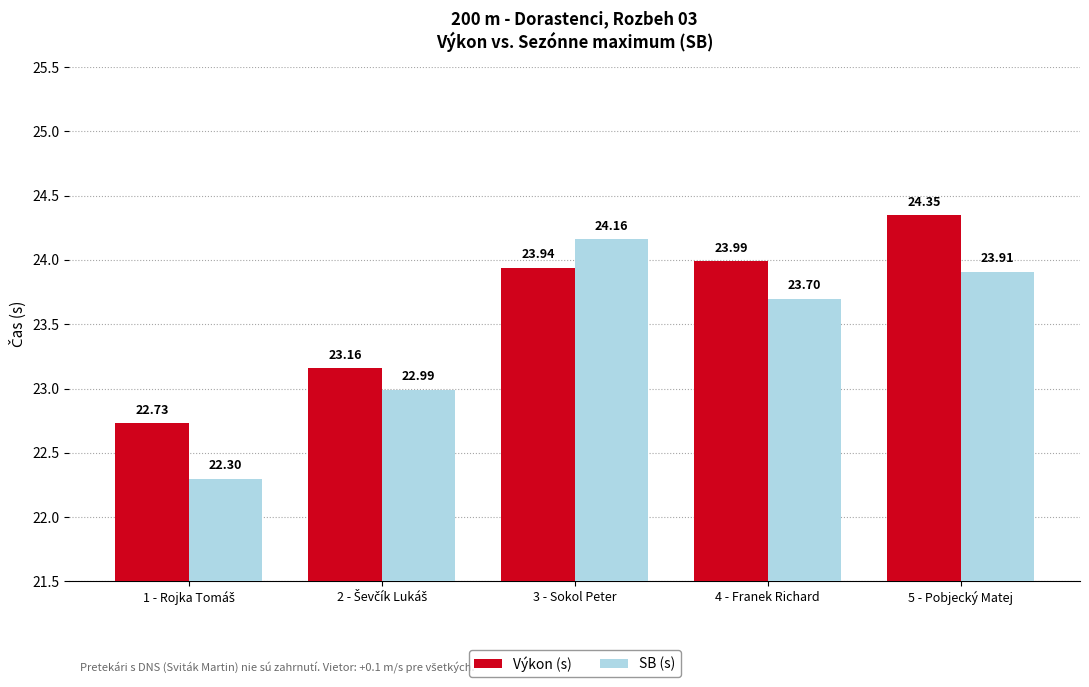

List the series in order of their peak value, lowest first.

SB (s), Výkon (s)